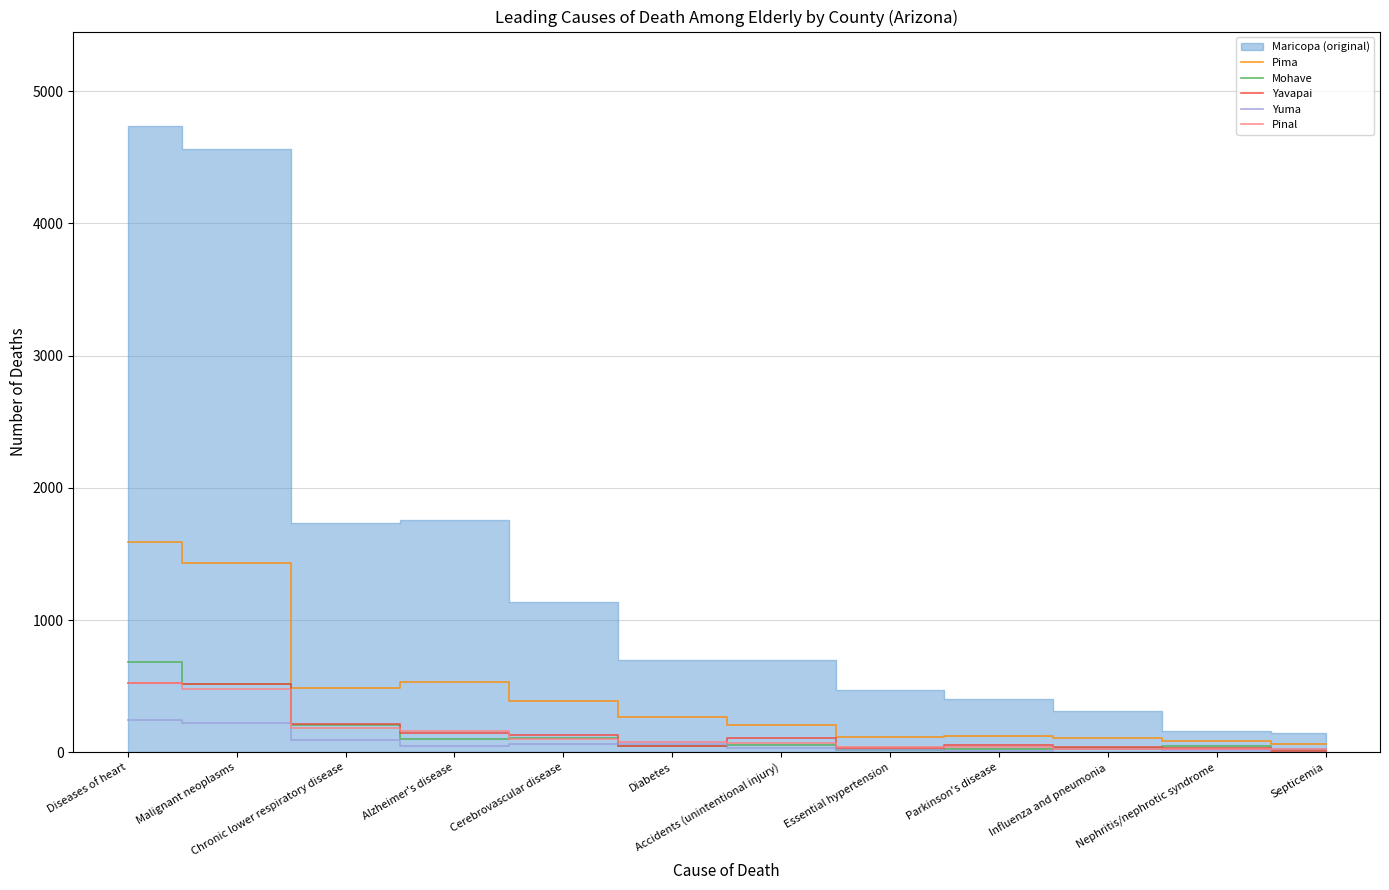

Between Influenza and pneumonia and Septicemia, which is larger?

Influenza and pneumonia